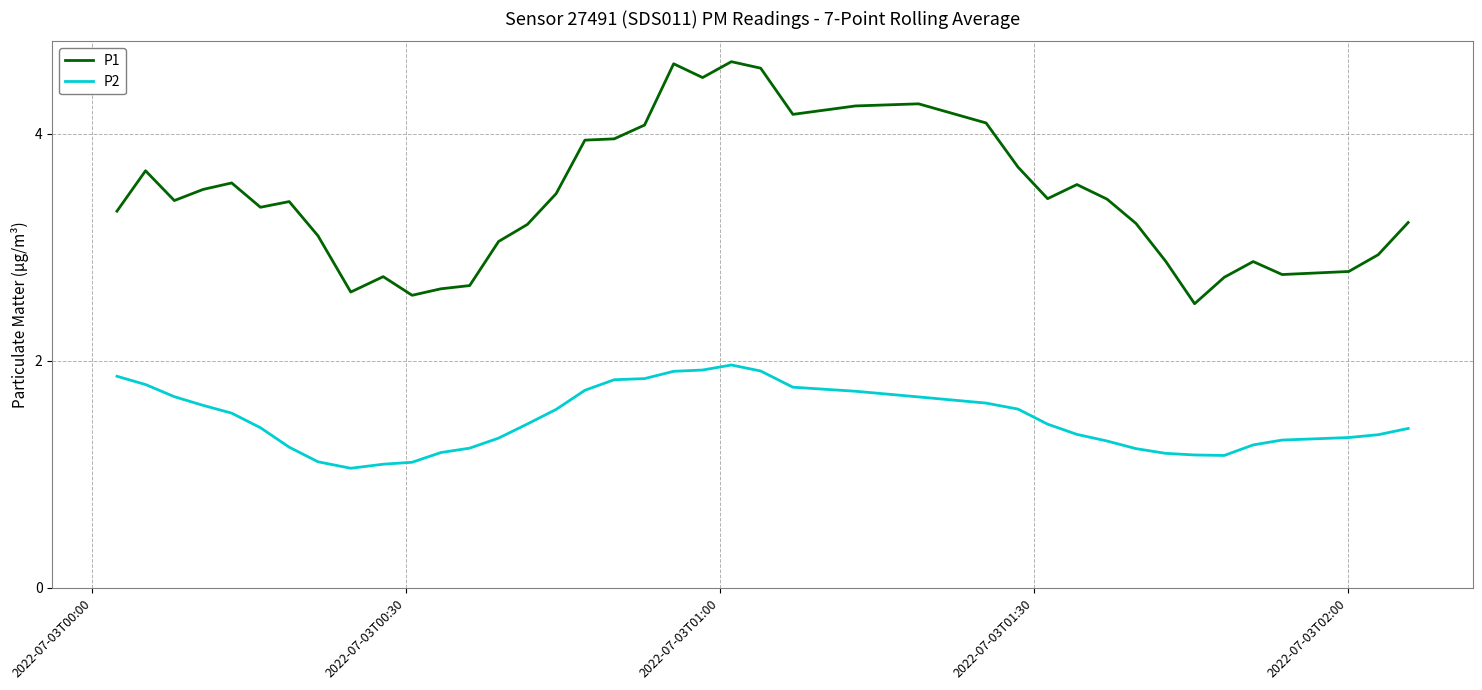

What is the greatest value displayed?

4.6